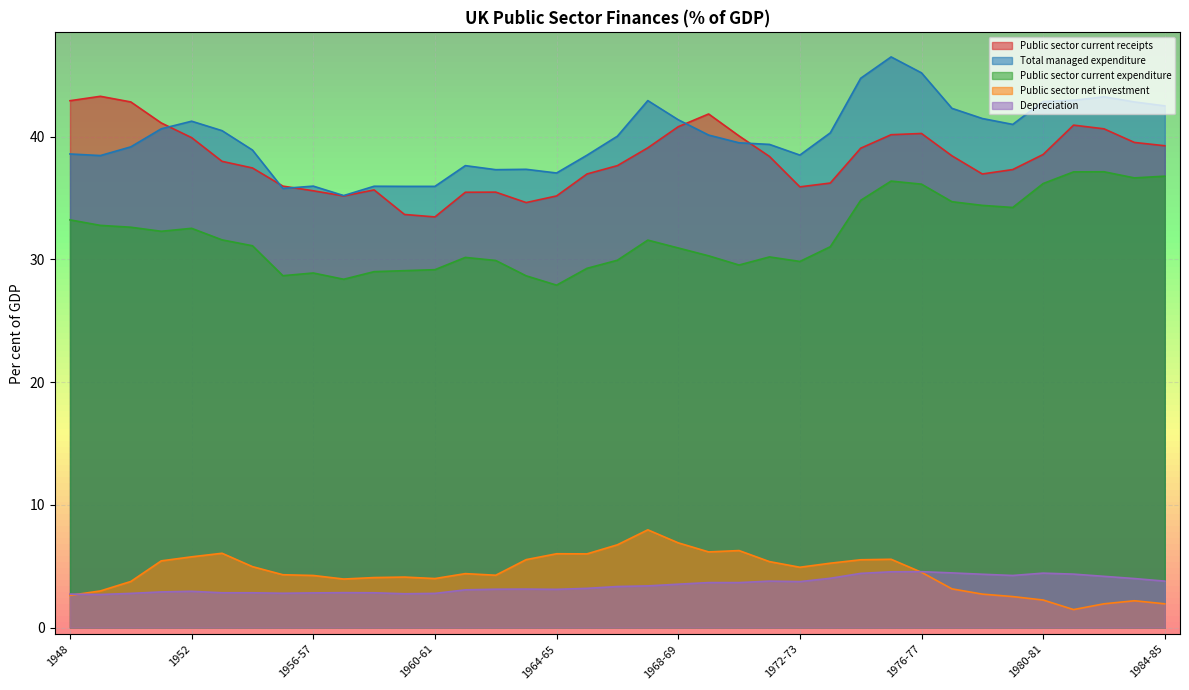

How many data points does each series have?

37